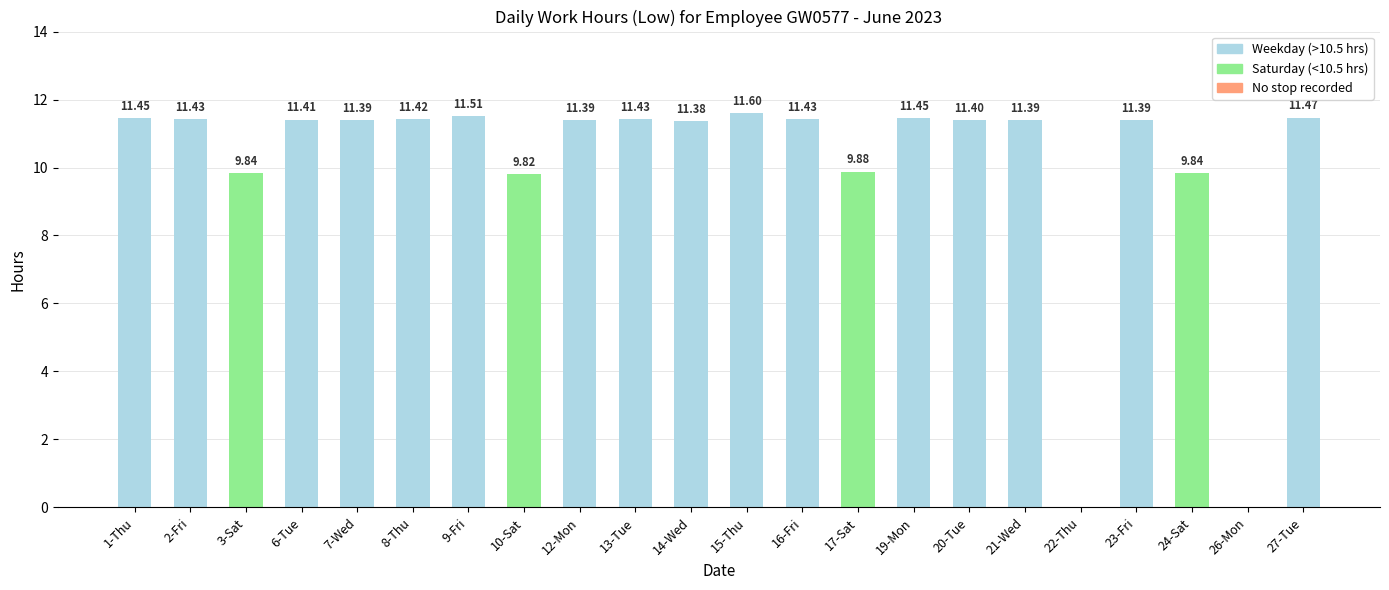

Approximately how many times larger is the value at 9-Fri compared to 1-Thu?

1.0